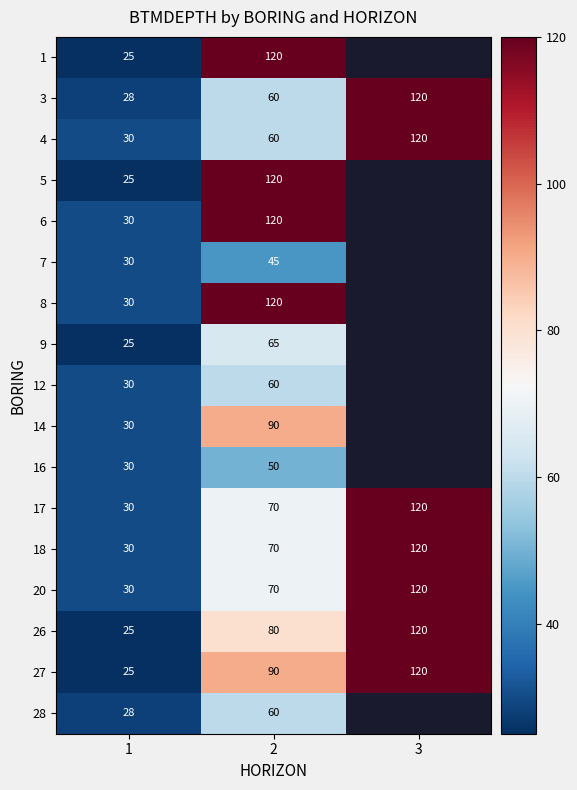

What is the spread (max minus min) of values at 1?

5